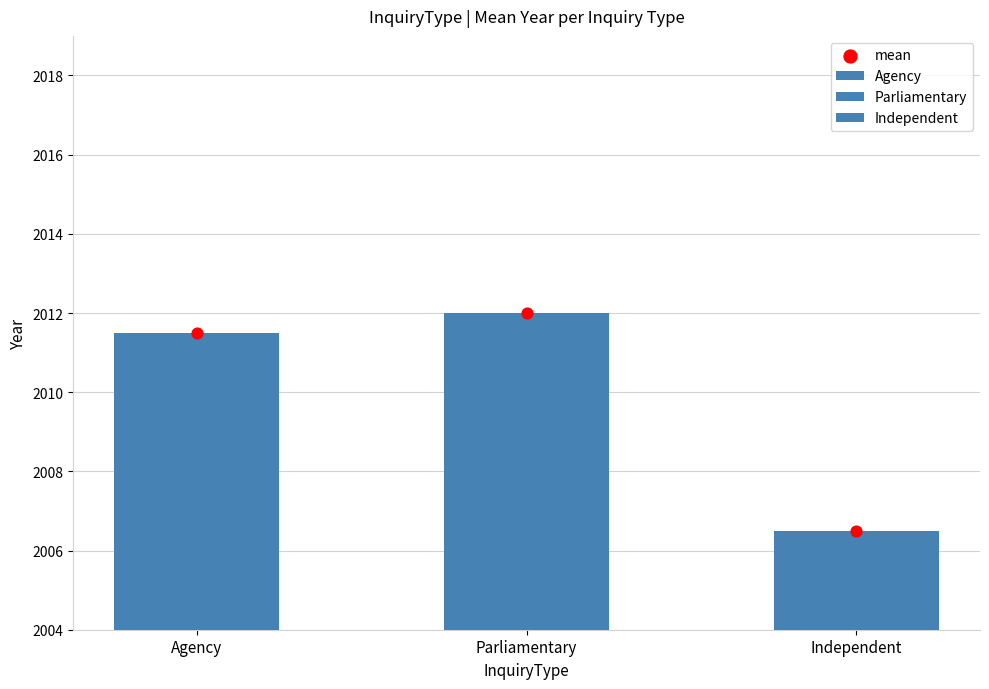

Approximately how many times larger is the value at Parliamentary compared to Independent?

1.0